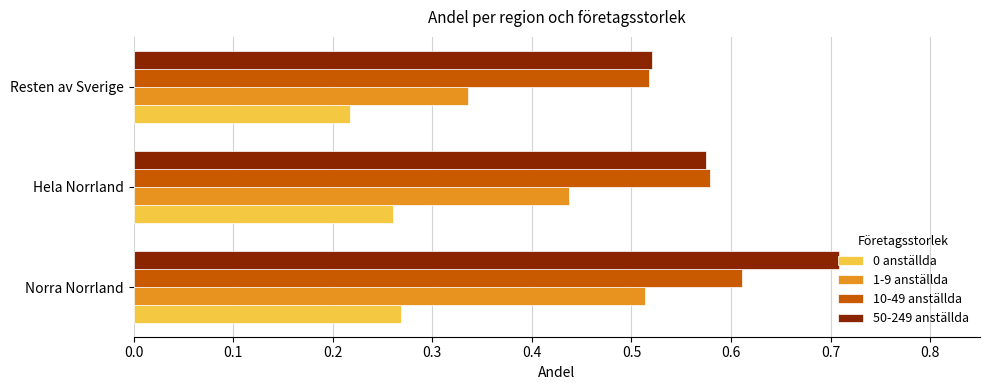

What is the maximum value for 50-249 anställda?

0.7